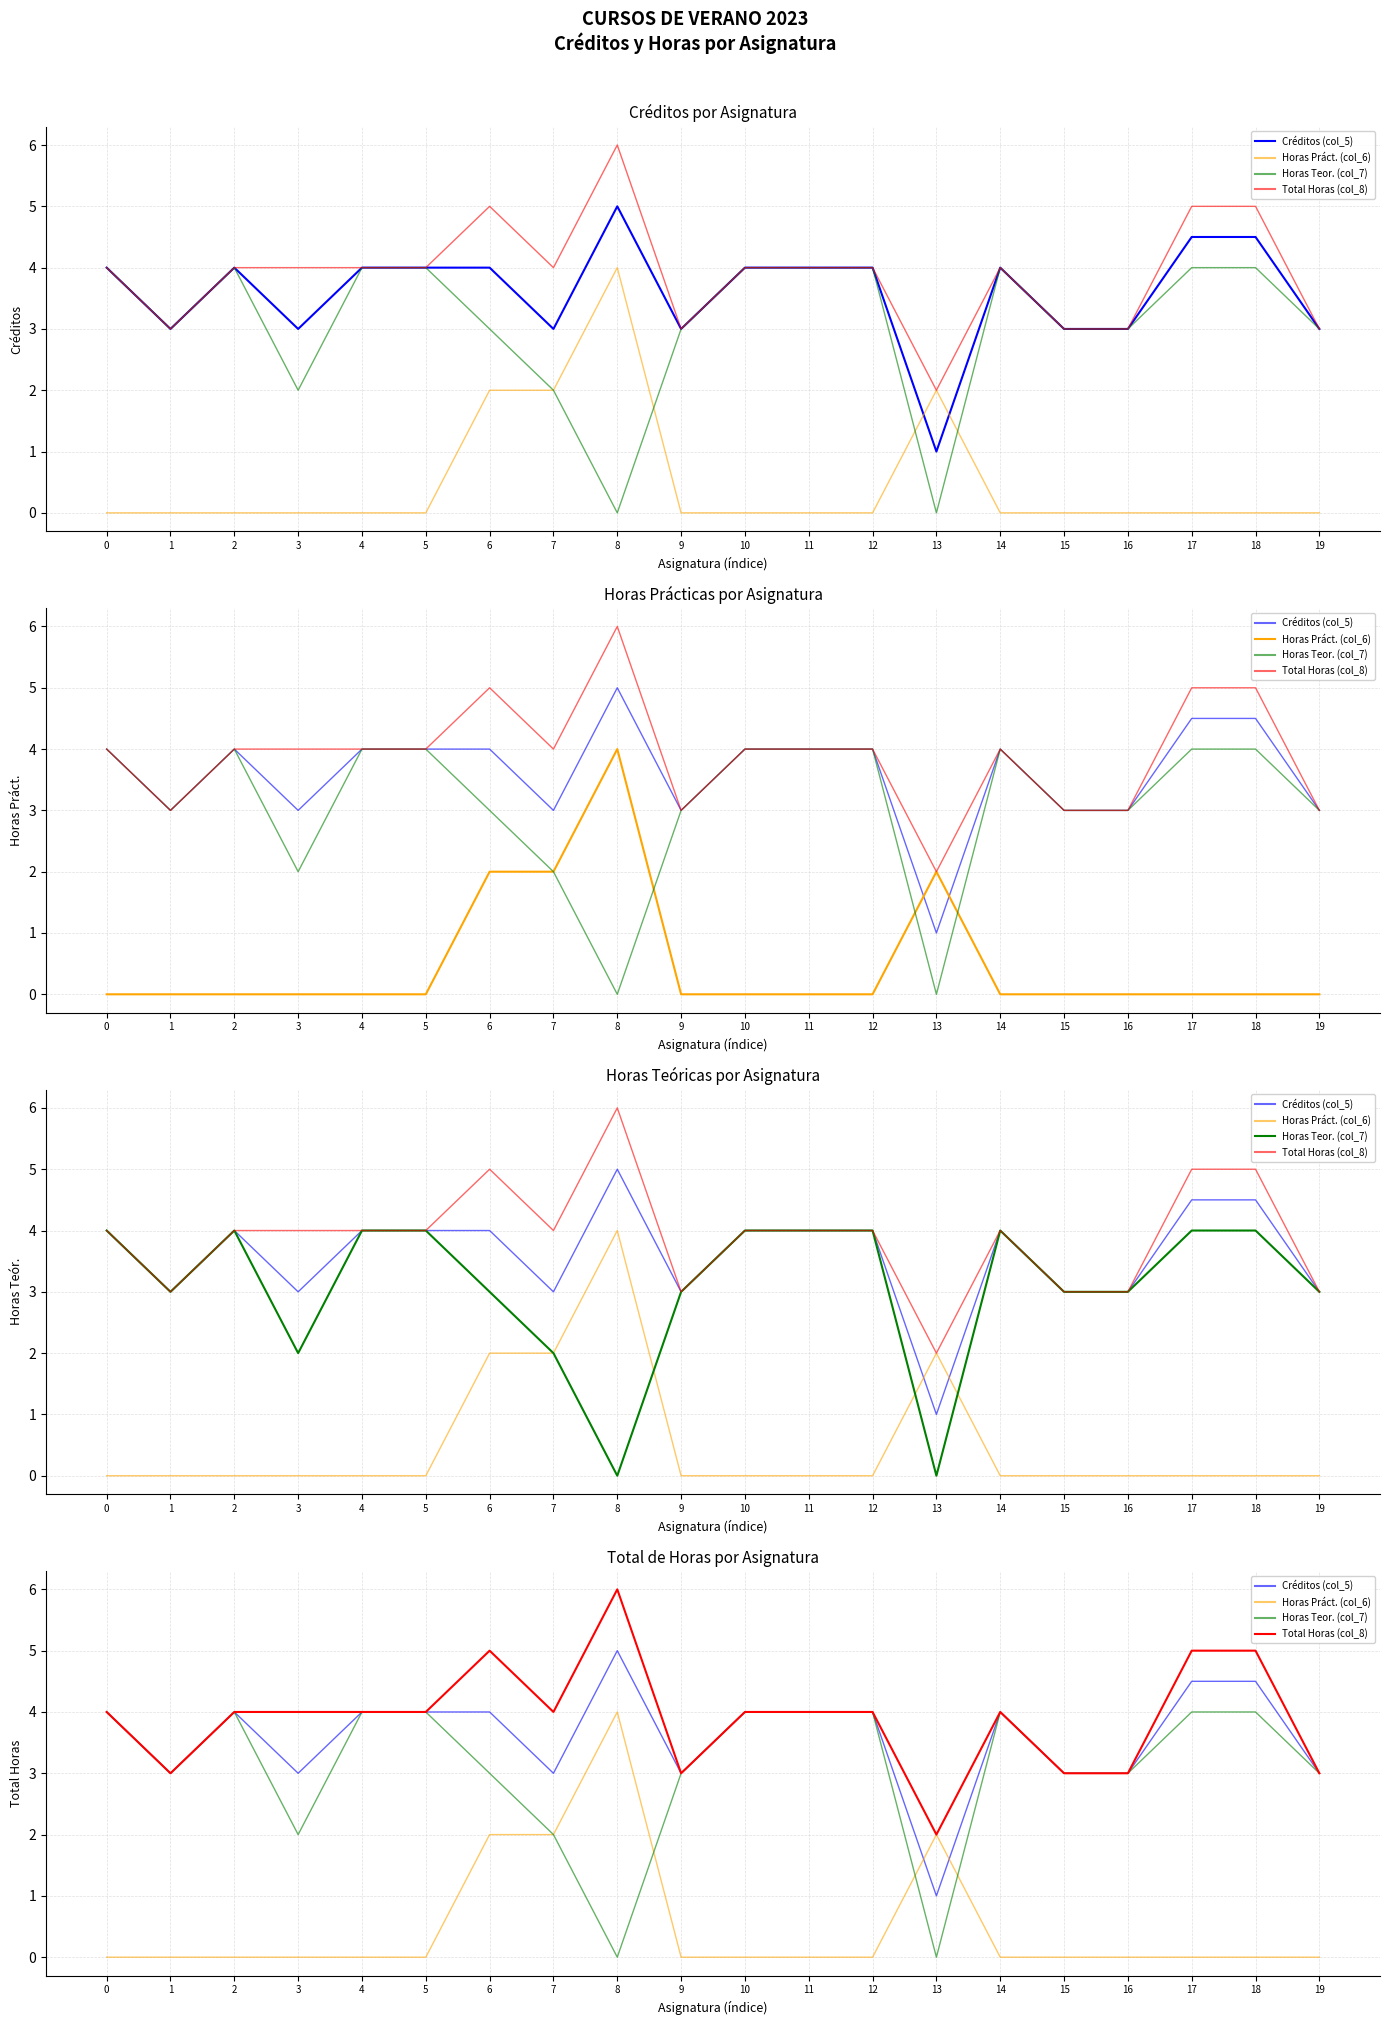

At which label does Créditos (col_5) reach its minimum?

13